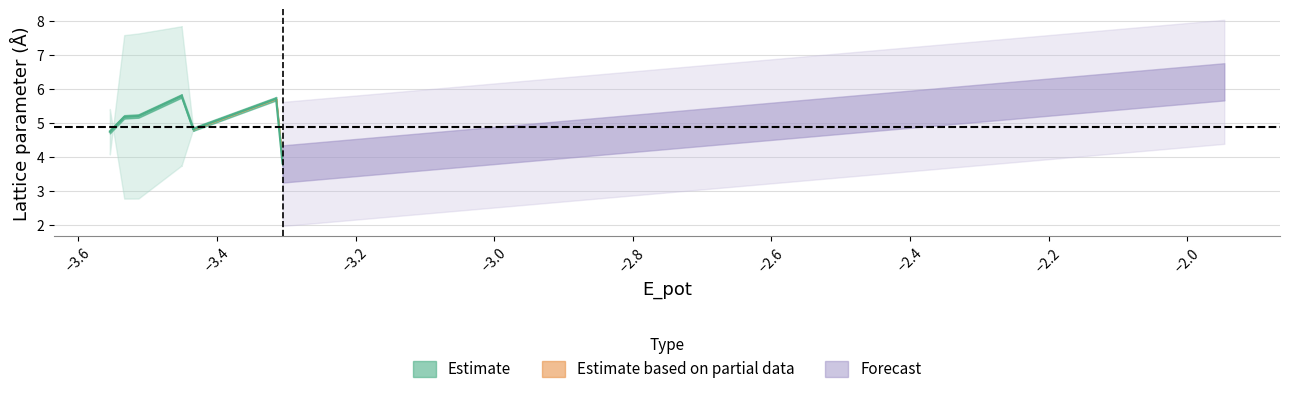

True or false: a and E_pot intersect in this chart.

False